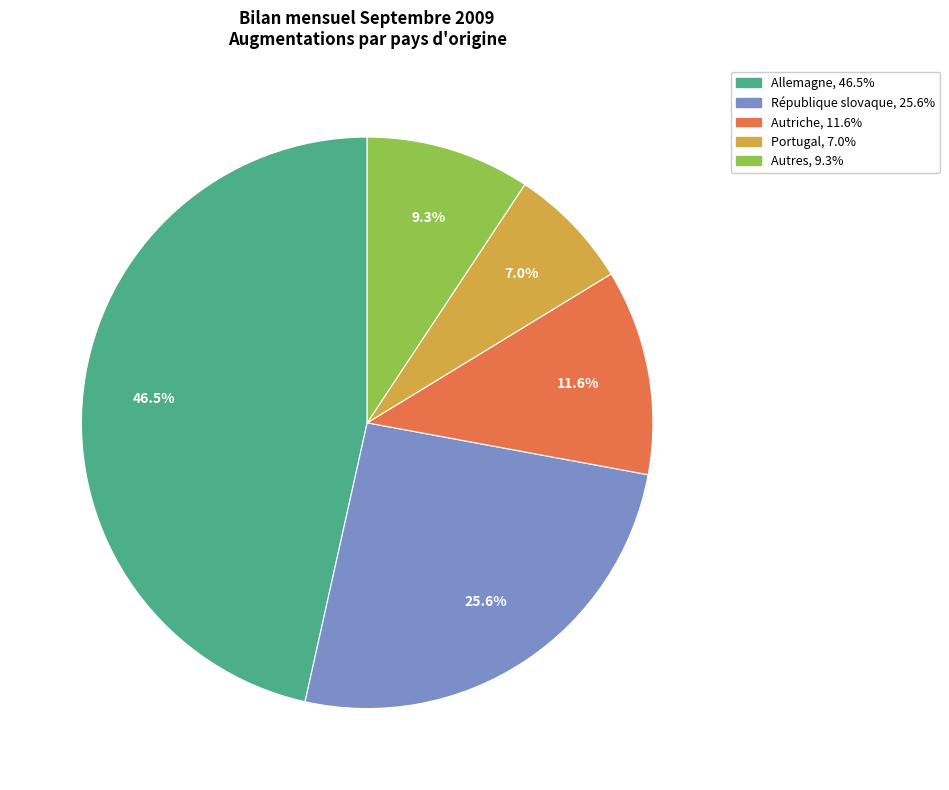

Count the number of slices in the pie.

5